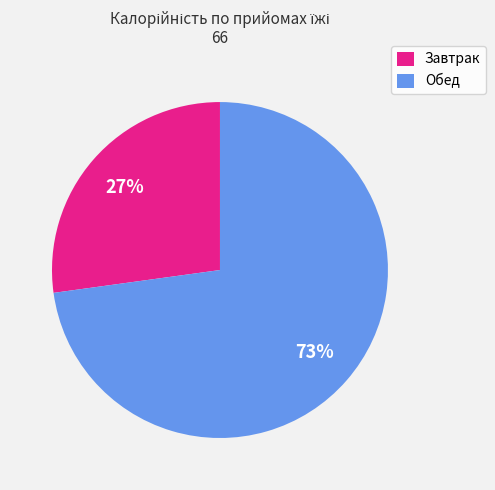

Approximately how many times larger is the value at Обед compared to Завтрак?

2.7